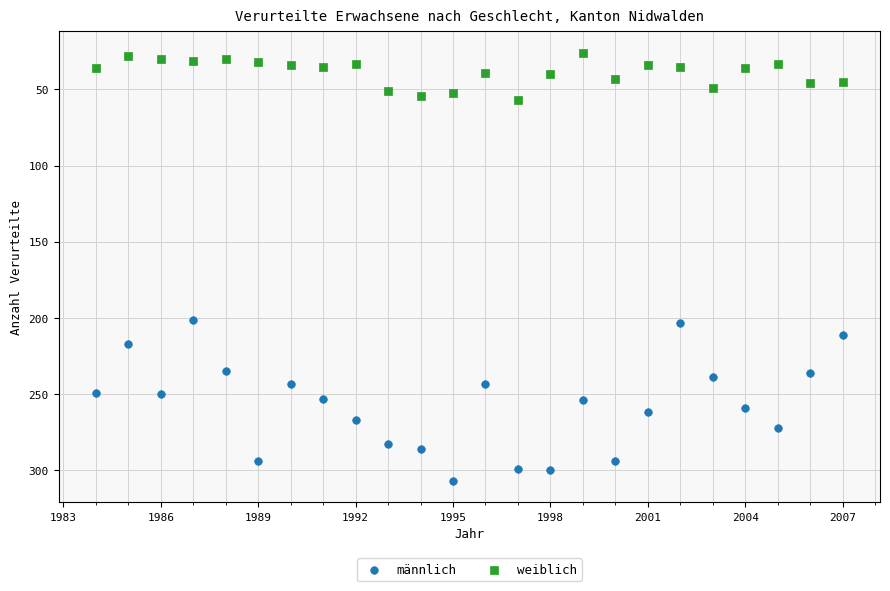

Across all data points, what is the range of Y values (max minus min)?

281